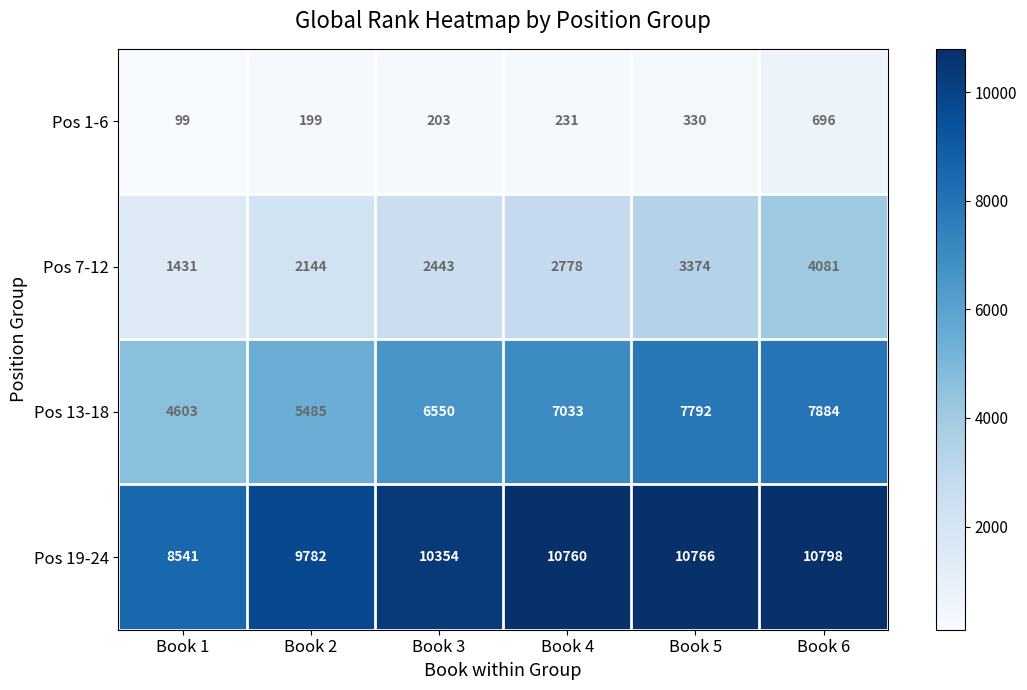

At which category does the chart reach its minimum across all series?

Book 1